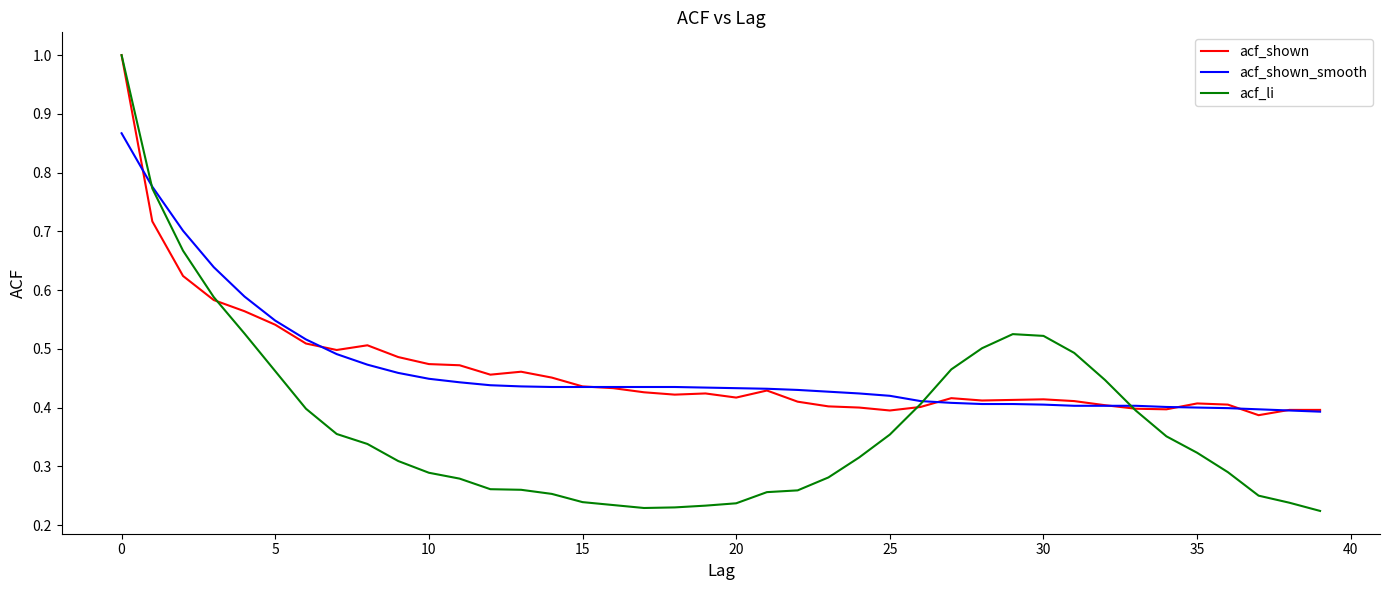

What is the highest value of the acf_shown series?

1.0